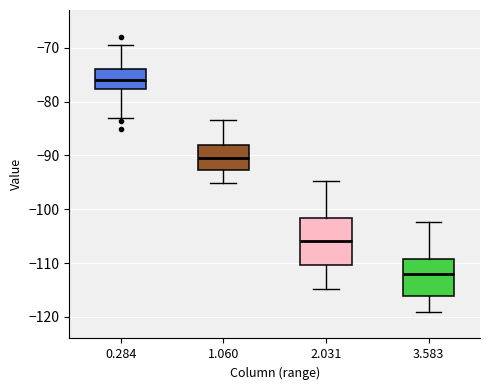

Reading left to right, read every box against the y-axis: the position of its median line, the range the box covers, and the ends of its whiskers. The values are not printed on the chart, so give them approximately, as read against the axis.

0.284: median -76, box -78 to -74, whiskers -83 to -69
1.060: median -90, box -93 to -88, whiskers -95 to -83
2.031: median -106, box -110 to -102, whiskers -115 to -95
3.583: median -112, box -116 to -109, whiskers -119 to -102